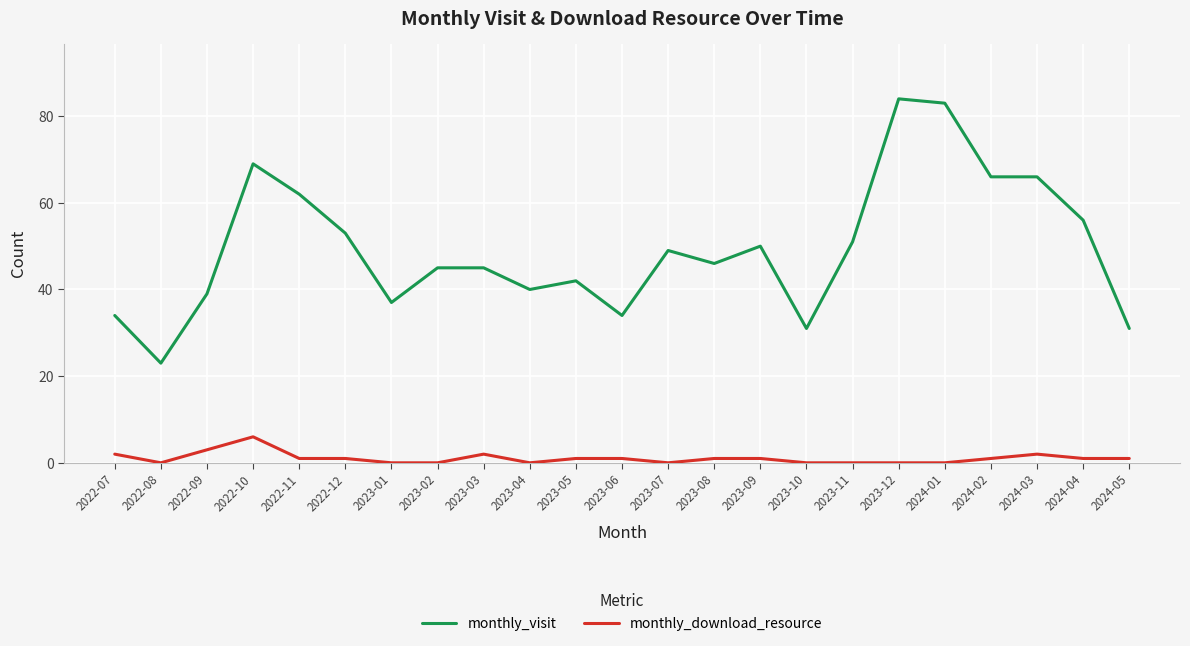

At which label is monthly_visit closest to 53?

2022-12